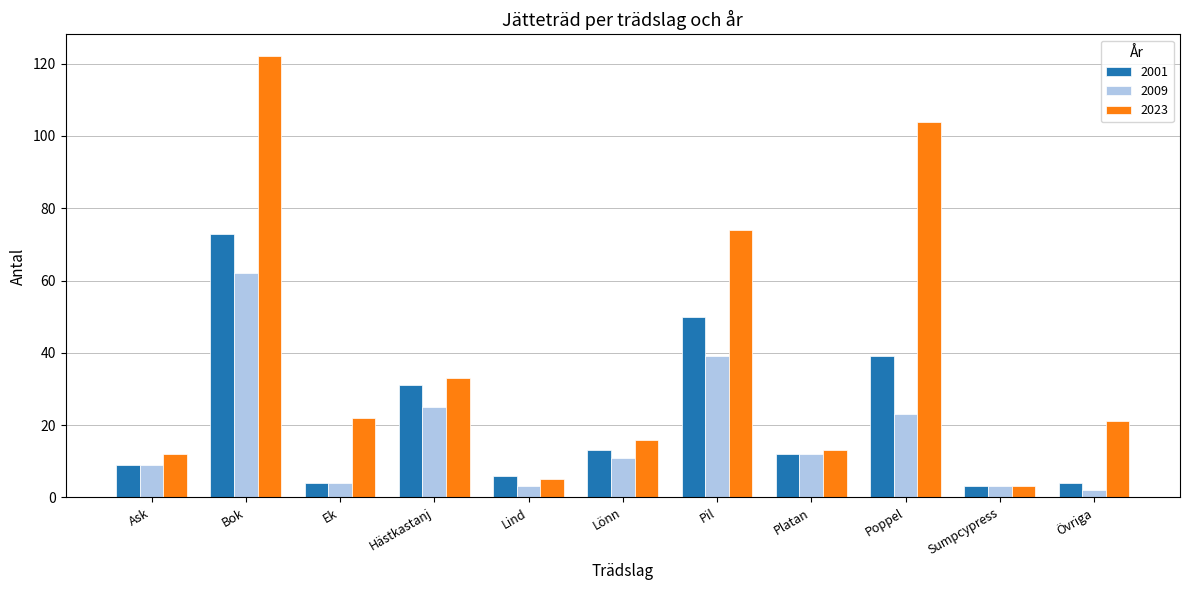

List the series in order of their peak value, lowest first.

2009, 2001, 2023